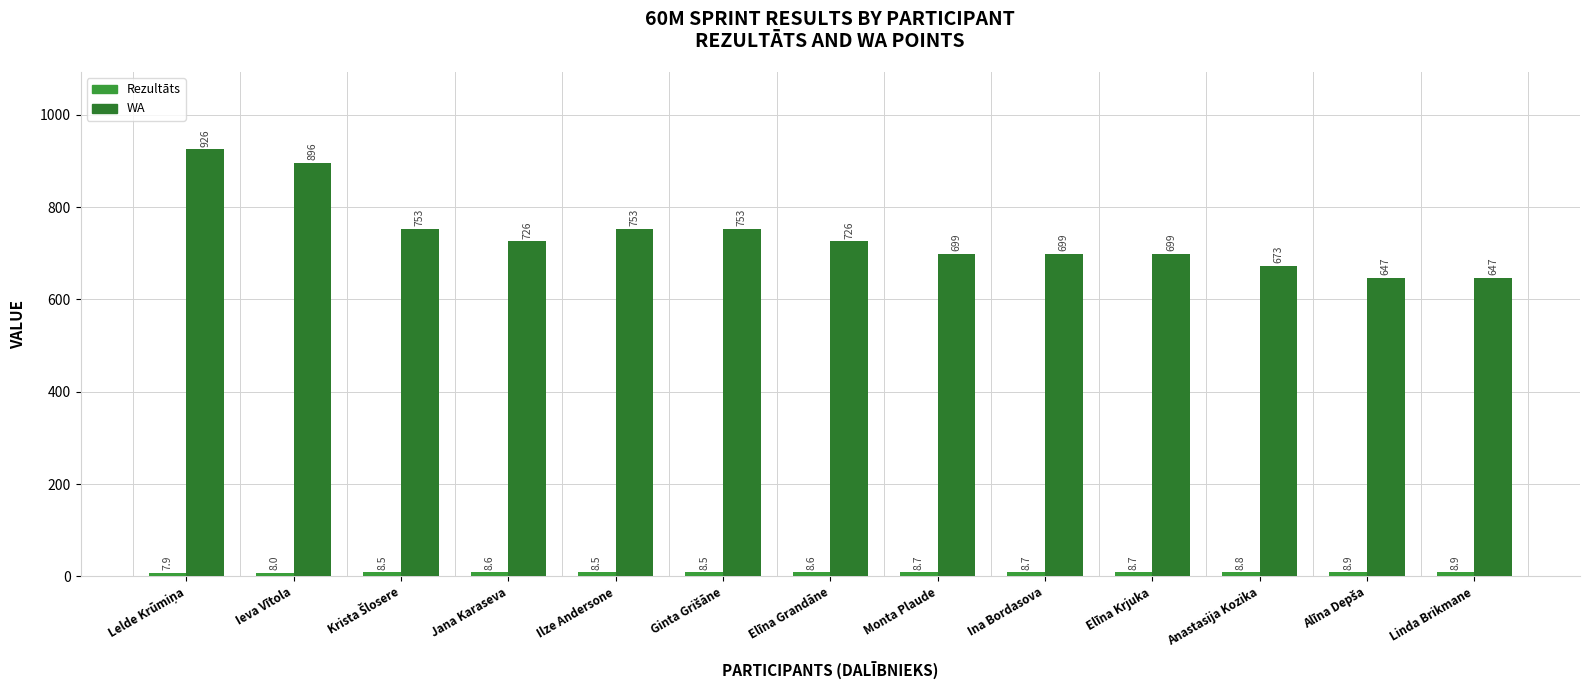

How many bars are there in each group?

2